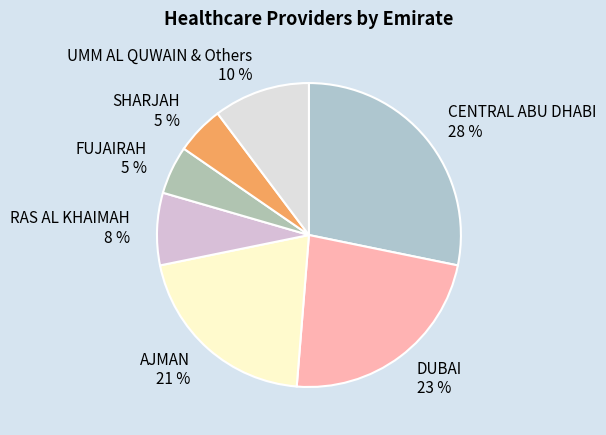

Does any single category account for the majority?

No